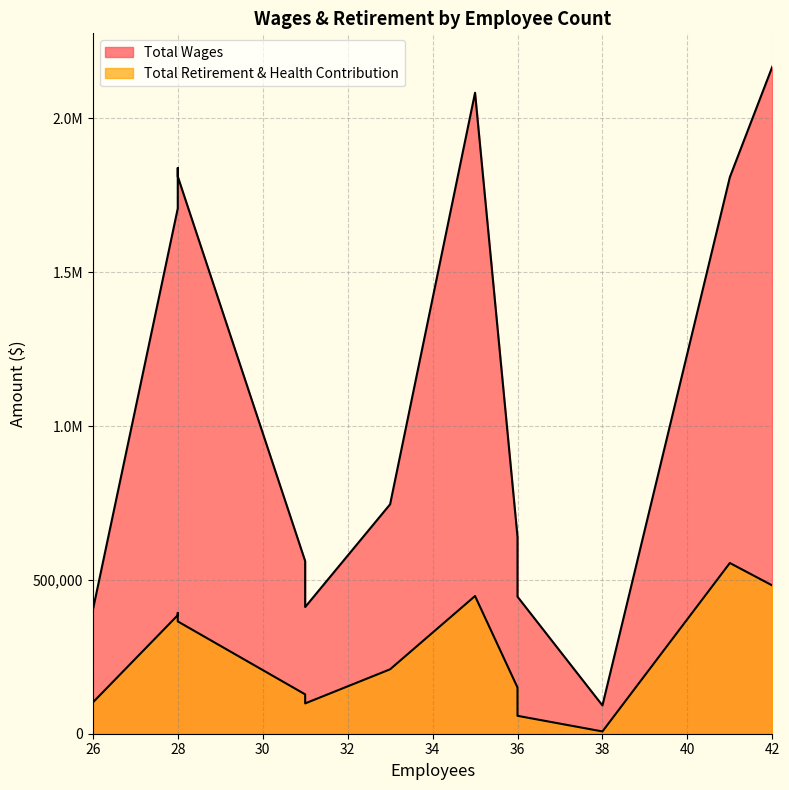

Which series has the largest total across all categories?

Total Wages